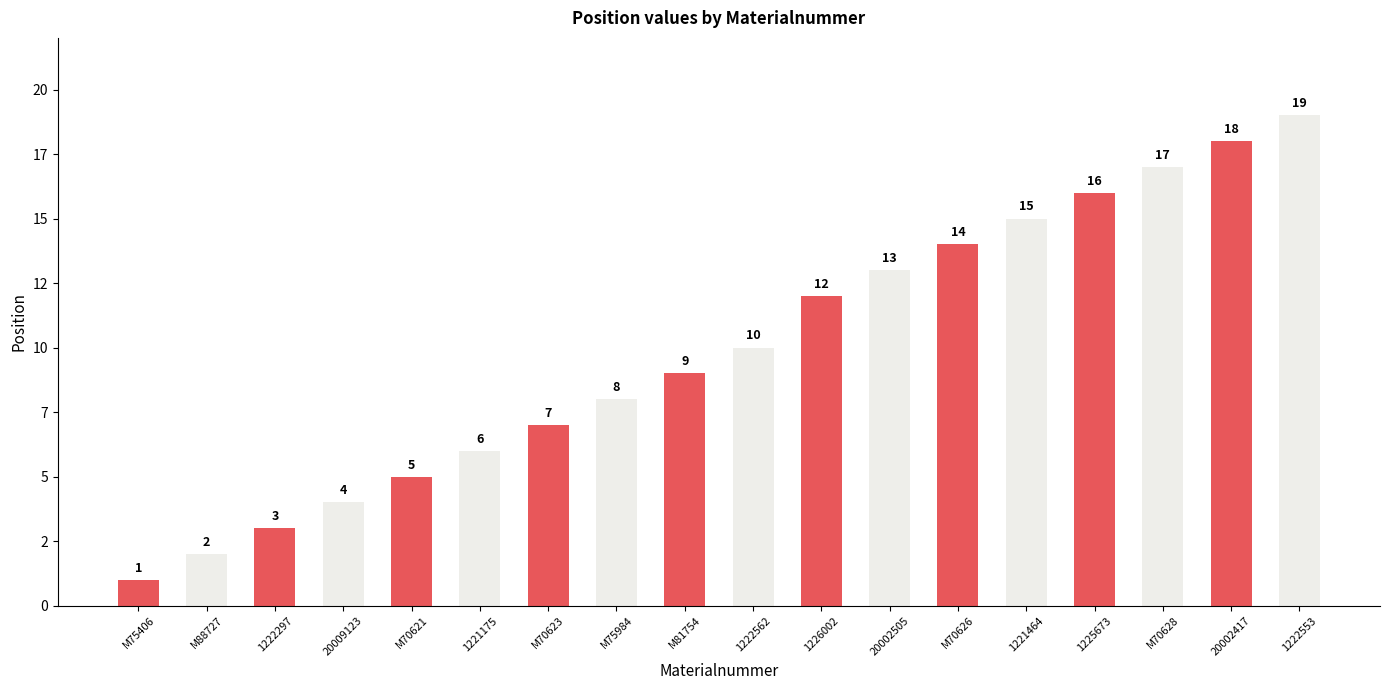

The value at M70621 is 2. True or false?

False